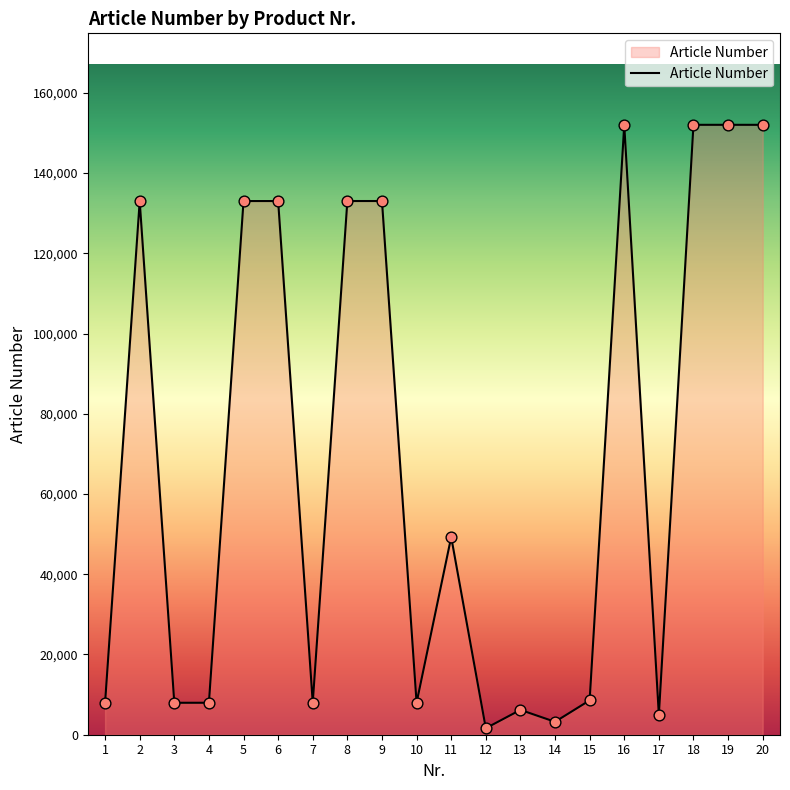

Approximately how many times larger is the value at 3 compared to 16?

0.1